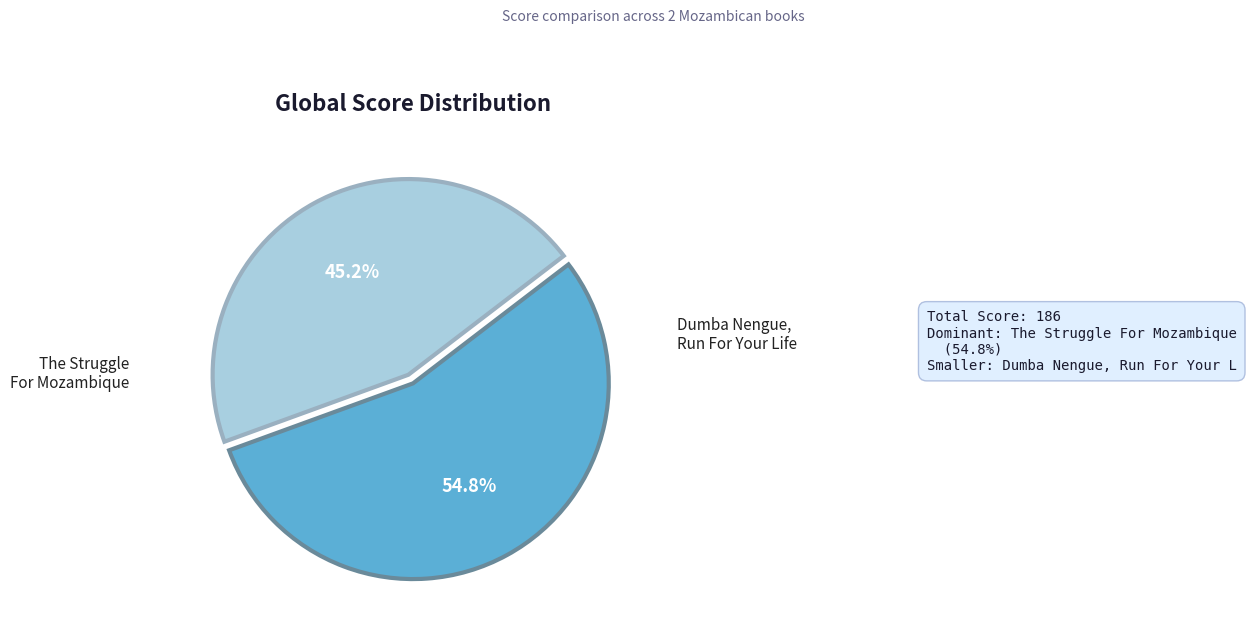

Is there any slice that represents more than half of the pie?

Yes